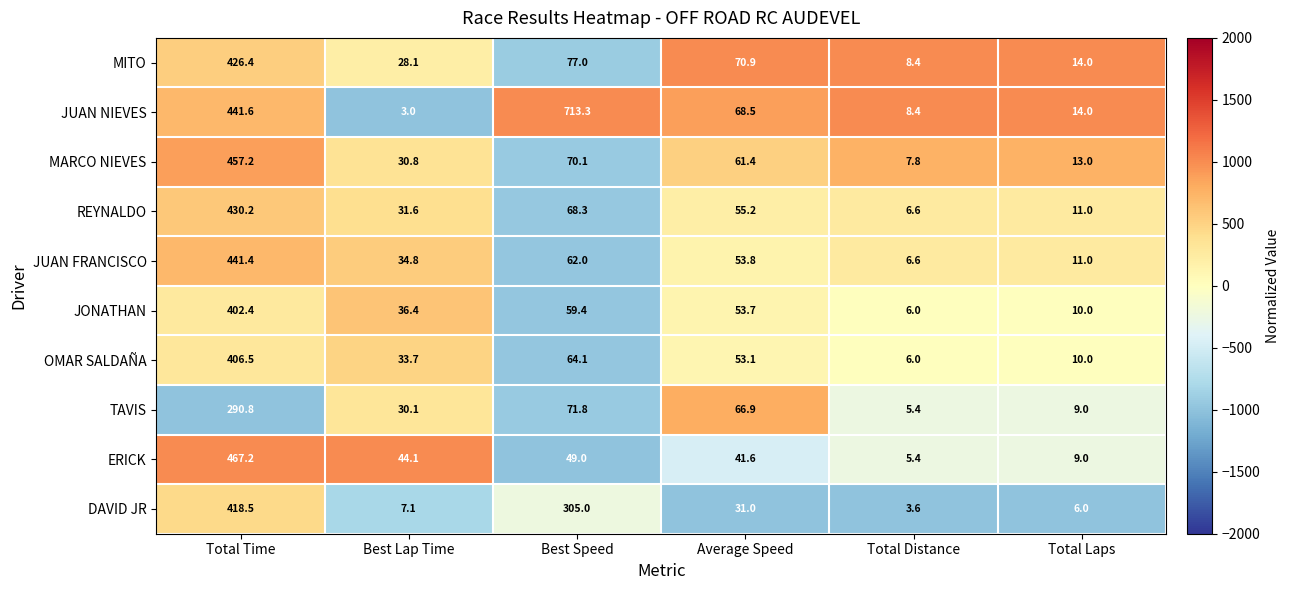

Rank the series at Best Speed from highest to lowest value.

JUAN NIEVES, DAVID JR, MITO, TAVIS, MARCO NIEVES, REYNALDO, OMAR SALDAÑA, JUAN FRANCISCO, JONATHAN, ERICK